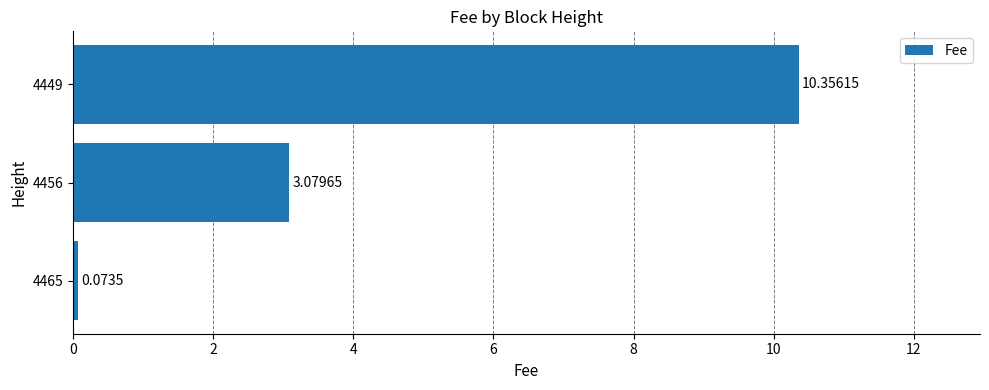

List the labels in order of value, largest first.

4449, 4456, 4465